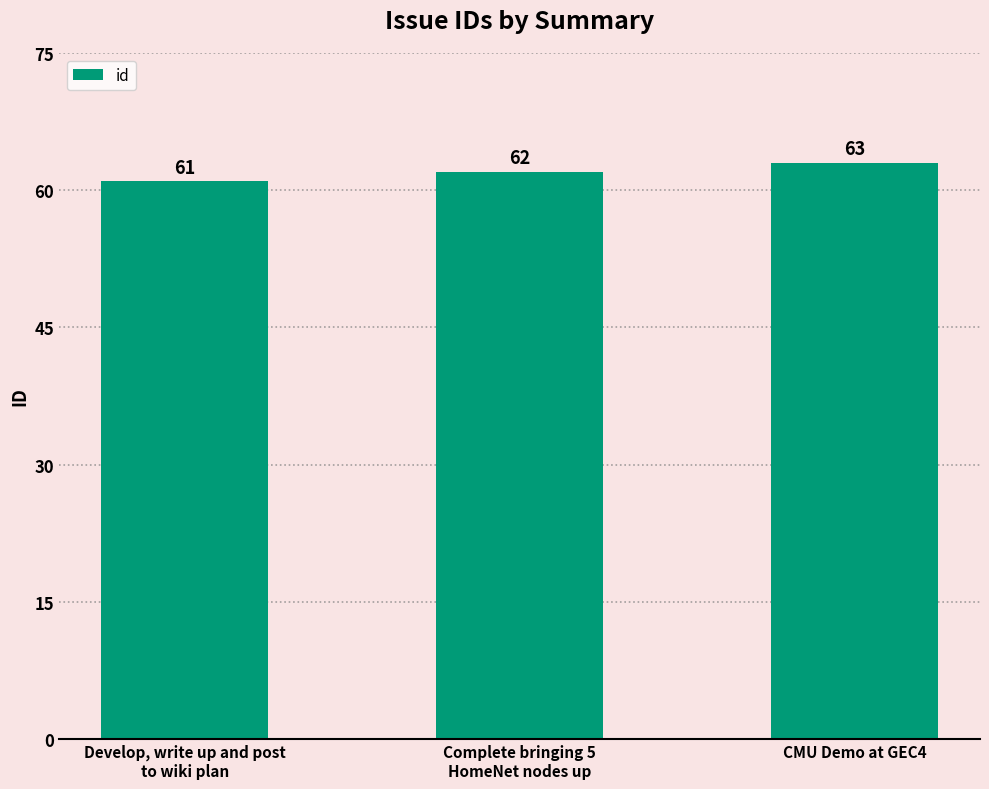

At which category does the chart reach its minimum across all series?

Develop, write up and post
to wiki plan